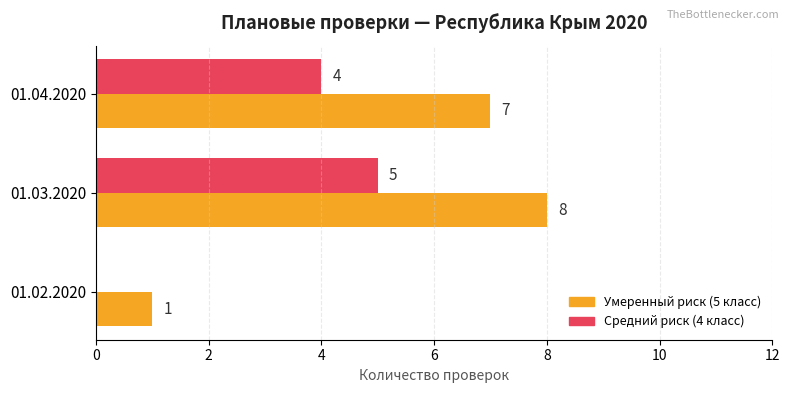

What is the sum of all Средний риск (4 класс) values?

9